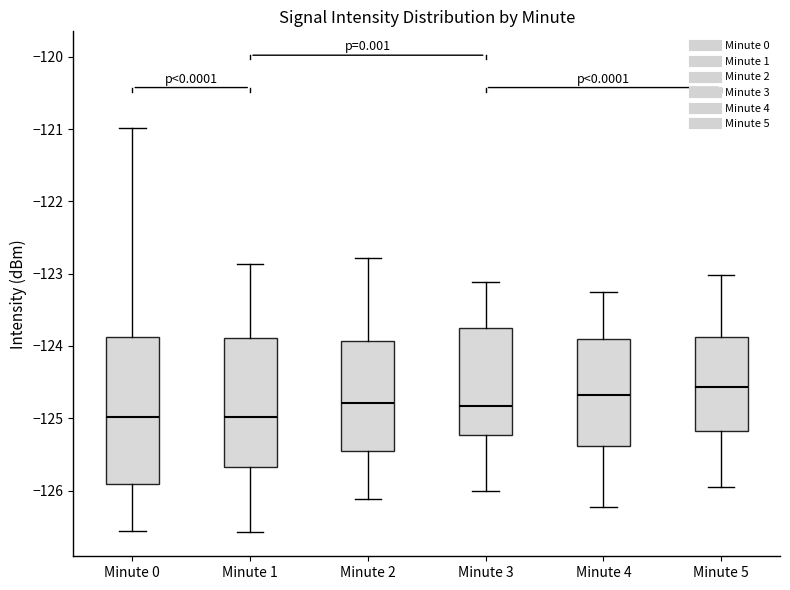

Reading left to right, read every box against the y-axis: the position of its median line, the range the box covers, and the ends of its whiskers. The values are not printed on the chart, so give them approximately, as read against the axis.

Minute 0: median -125.0, box -125.9 to -123.9, whiskers -126.6 to -121.0
Minute 1: median -125.0, box -125.7 to -123.9, whiskers -126.6 to -122.9
Minute 2: median -124.8, box -125.5 to -123.9, whiskers -126.1 to -122.8
Minute 3: median -124.8, box -125.2 to -123.8, whiskers -126.0 to -123.1
Minute 4: median -124.7, box -125.4 to -123.9, whiskers -126.2 to -123.3
Minute 5: median -124.6, box -125.2 to -123.9, whiskers -126.0 to -123.0